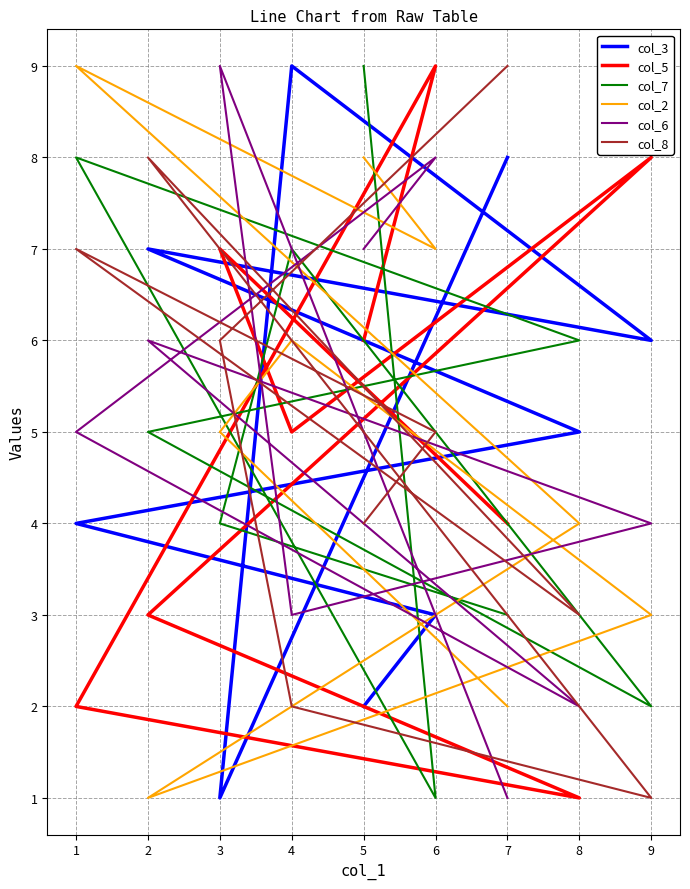

How many lines are shown in the chart?

6